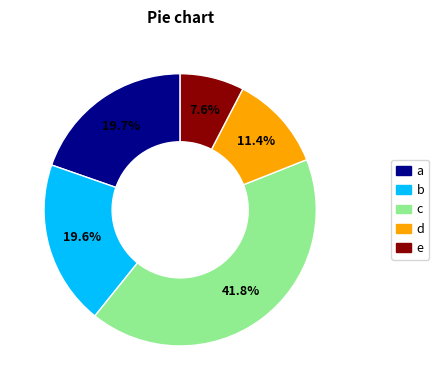

How many segments does this pie chart have?

5